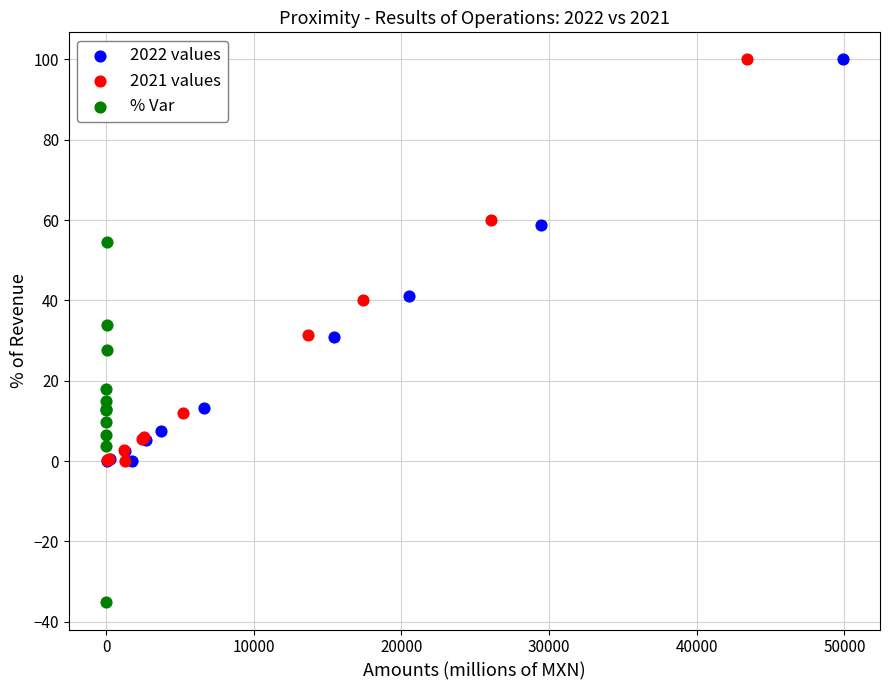

Which series contains the lowest Y value?

% Var